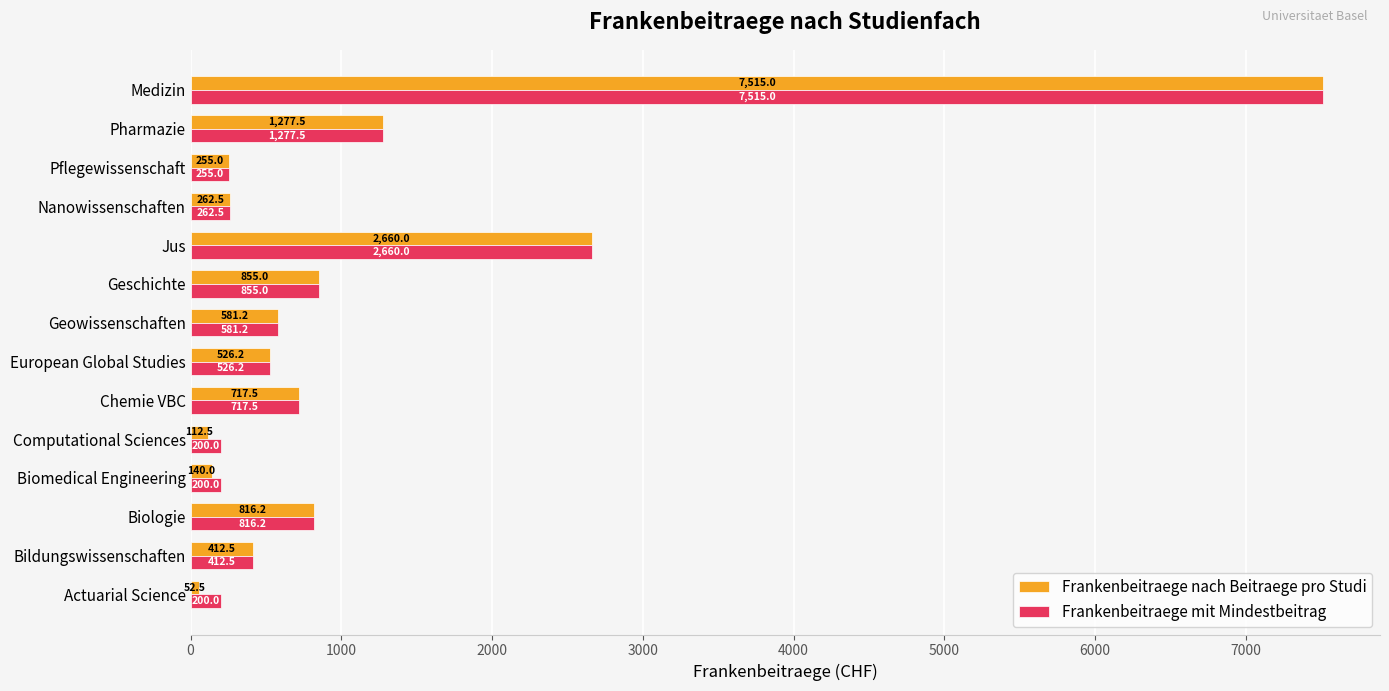

Which series has the largest range (max minus min)?

Frankenbeitraege nach Beitraege pro Studi